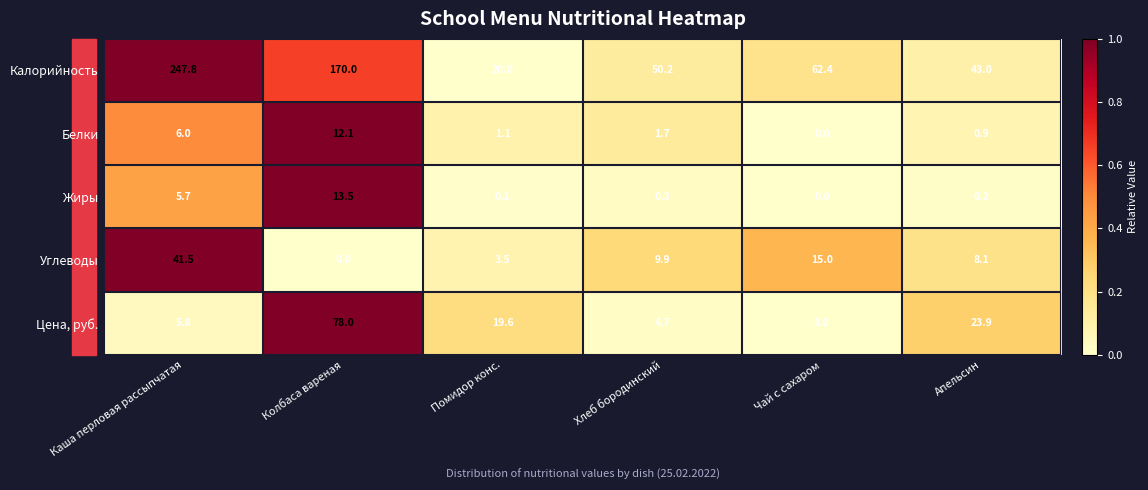

The Жиры series shows 5.3 at Чай с сахаром. True or false?

False